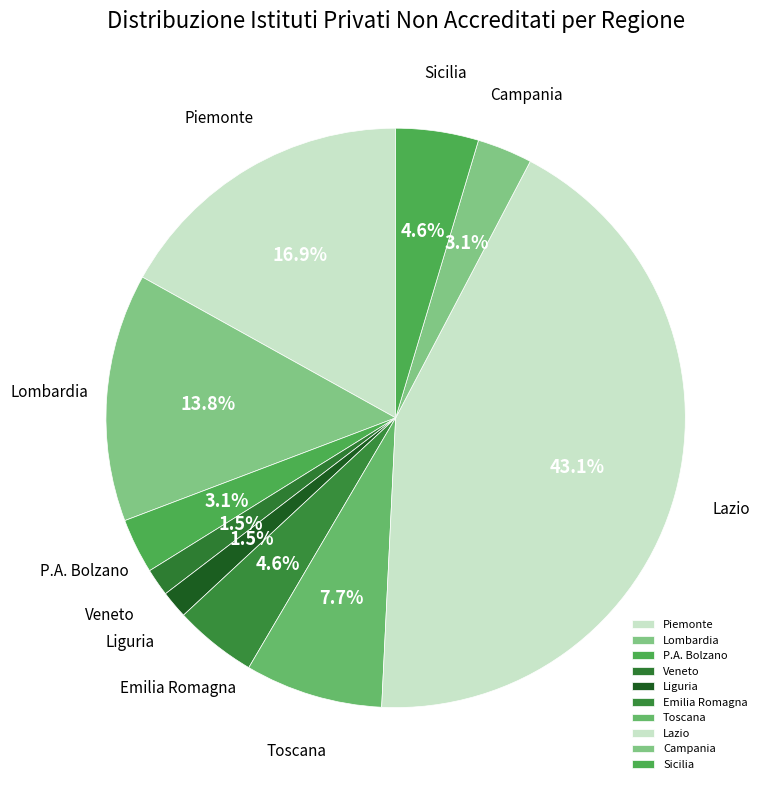

Which has a higher value, Lombardia or Campania?

Lombardia